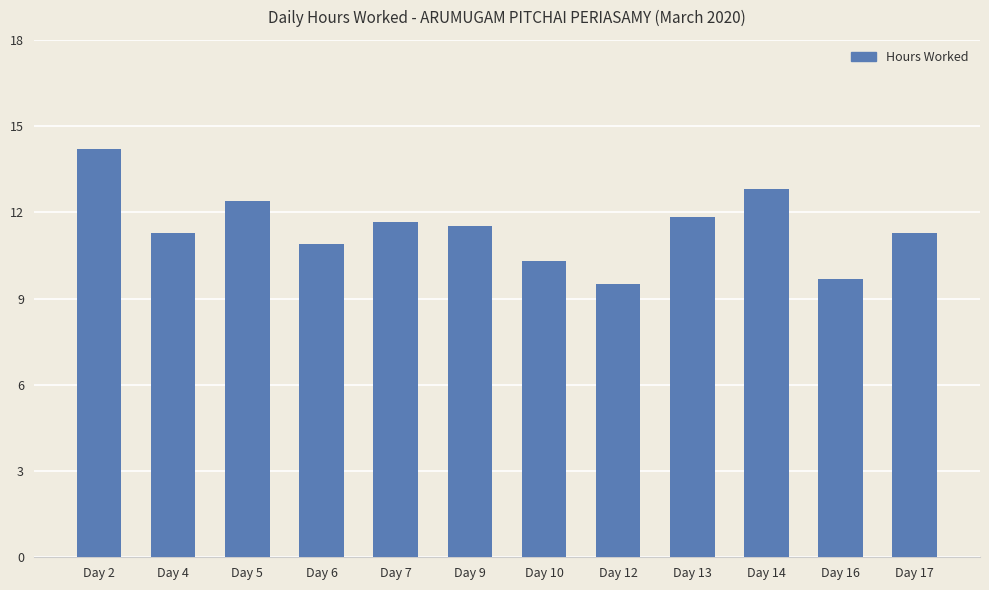

What is the change in value from Day 13 to Day 17?

-0.6